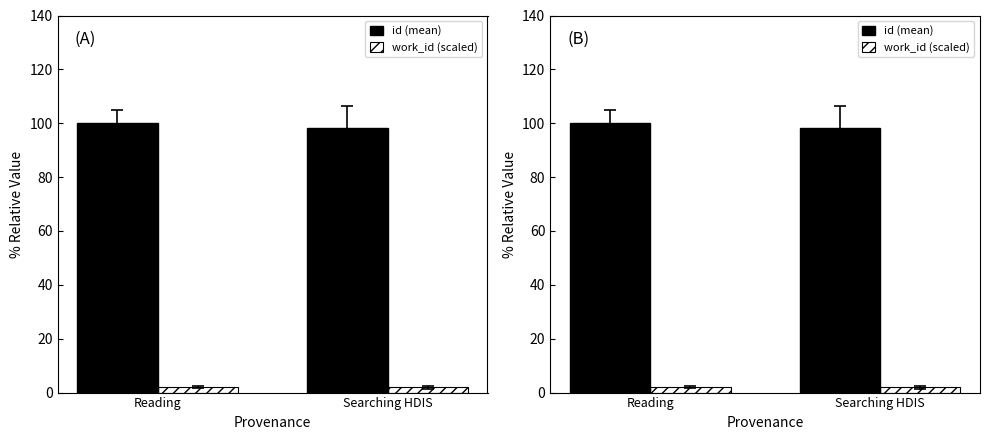

How many bars are there in total?

4